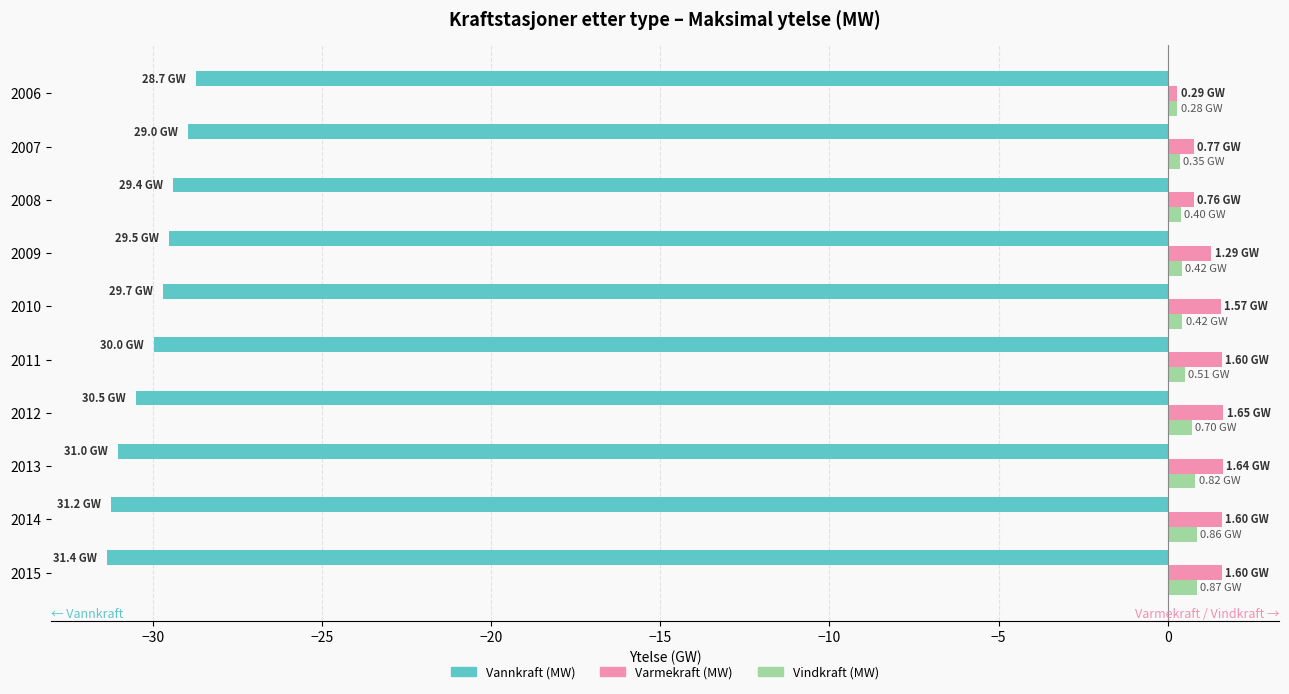

What is the average value of the Vannkraft (MW) series?

-30.0